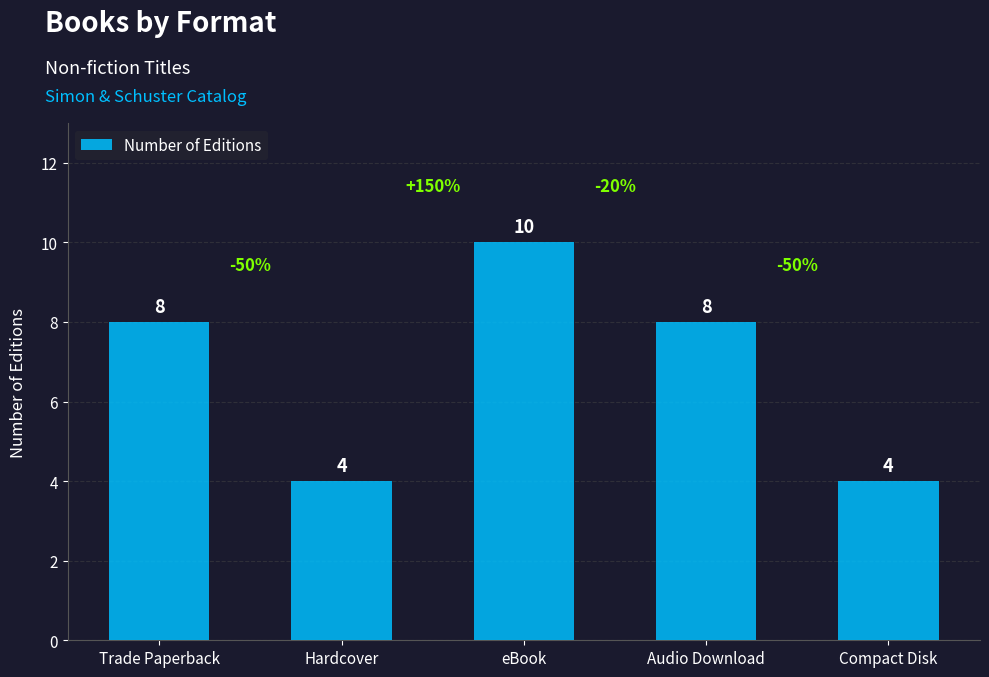

What position from the right is Trade Paperback?

5